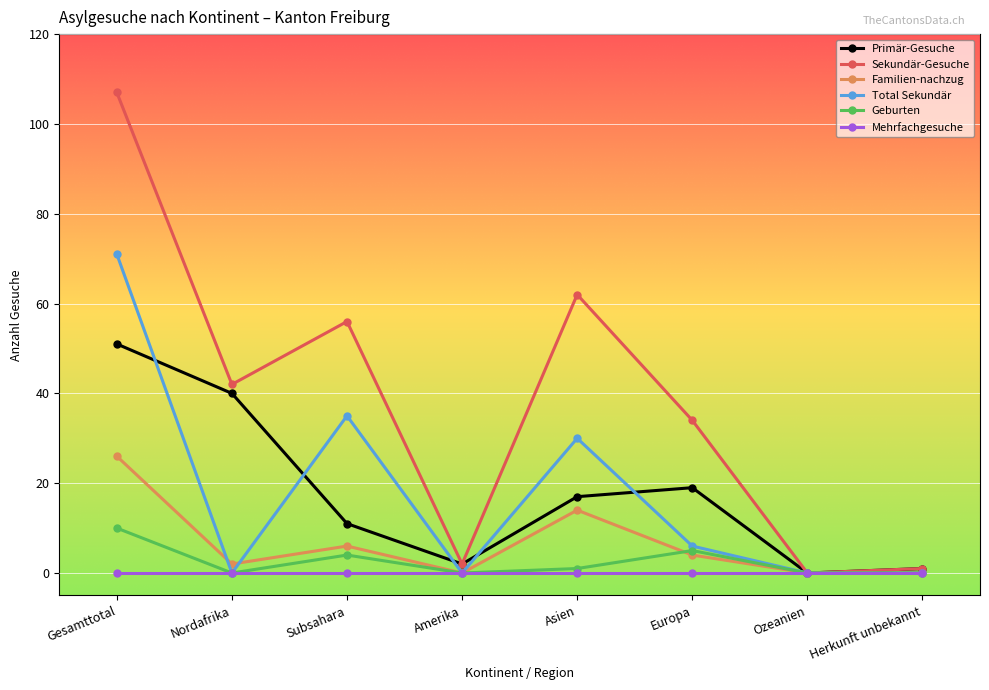

Which series has the largest total across all categories?

Sekundär-Gesuche